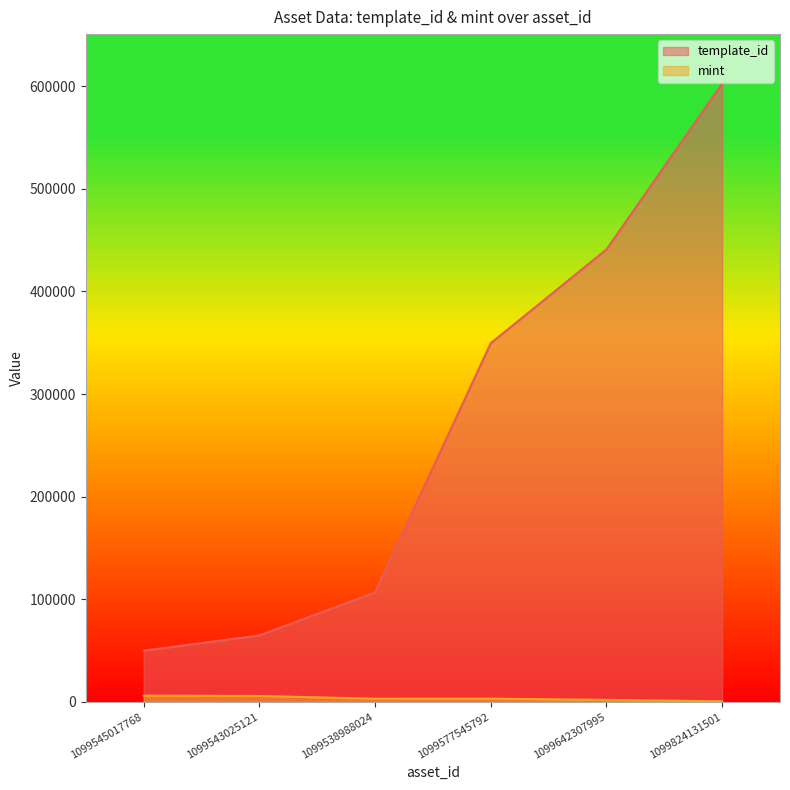

Between 1099538988024 and 1099577545792, which series saw the biggest shift?

template_id